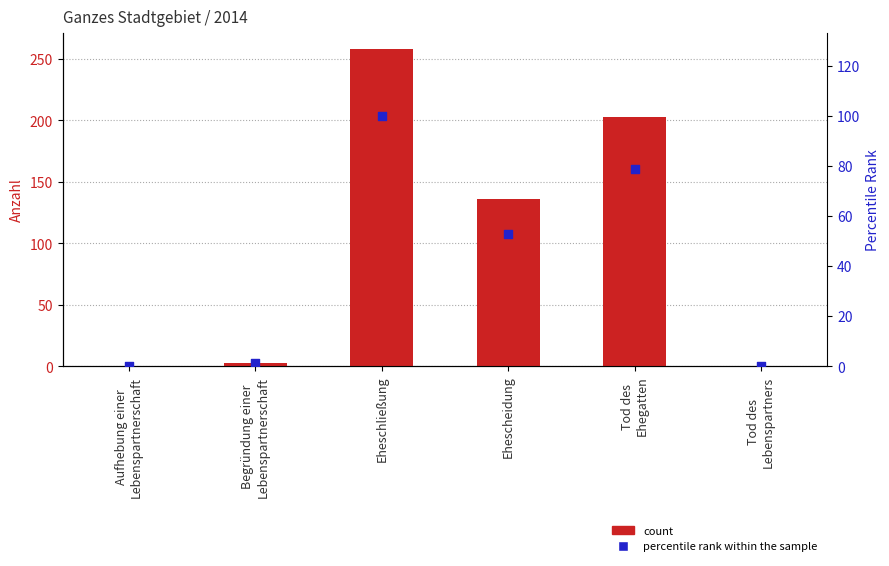

At how many categories does at least one series exceed 154?

2